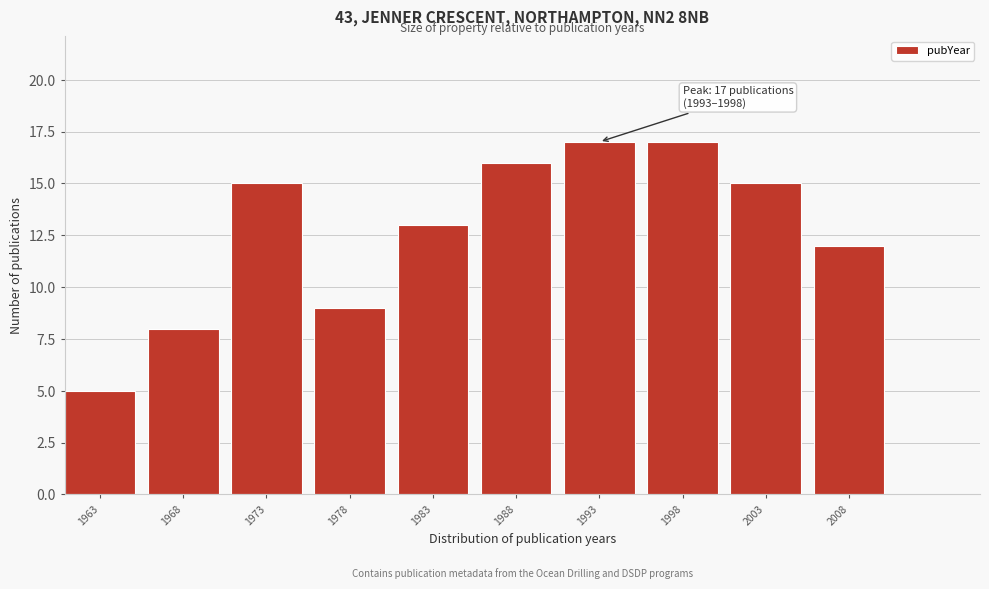

Reading left to right, what are all the values shown in this chart?

1963=5	1968=8	1973=15	1978=9	1983=13	1988=16	1993=17	1998=17	2003=15	2008=12